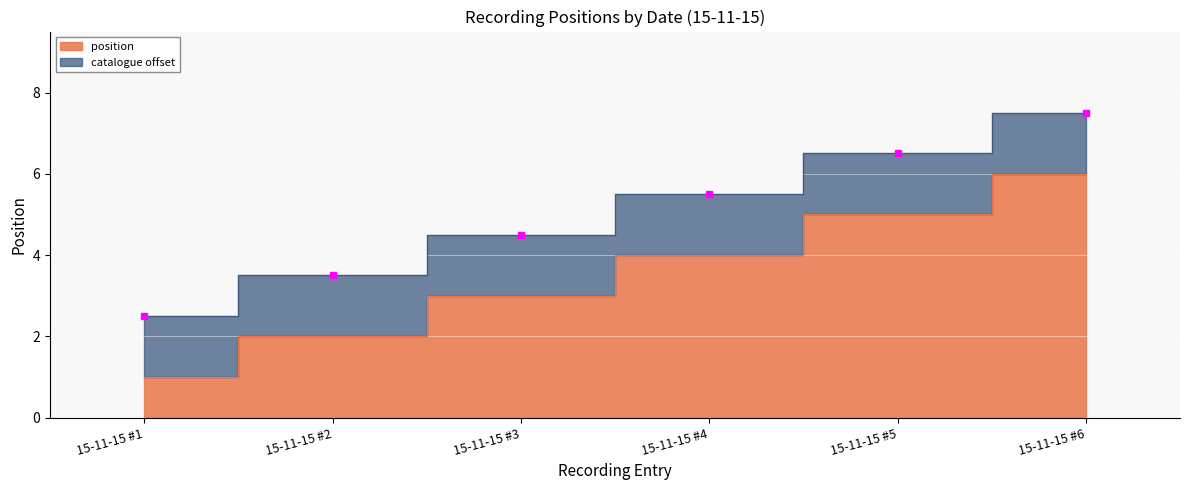

Reading left to right, what are all the values shown in this chart?

1	2	3	4	5	6